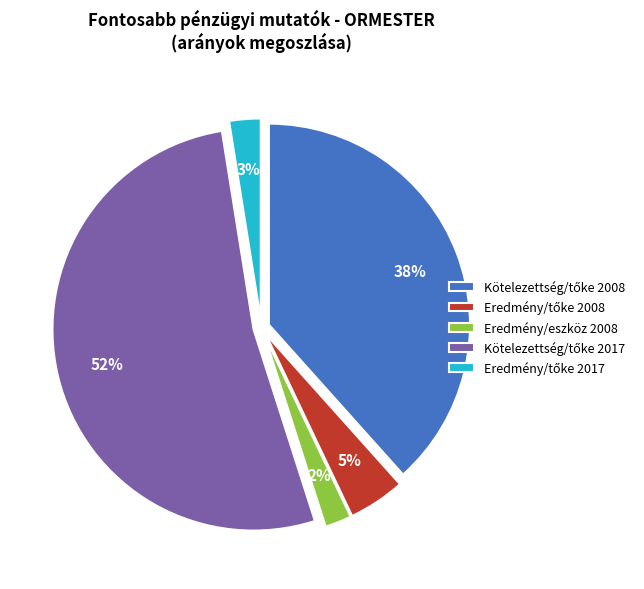

To the nearest percent, what is the difference between the largest and smallest slice percentages?

50%